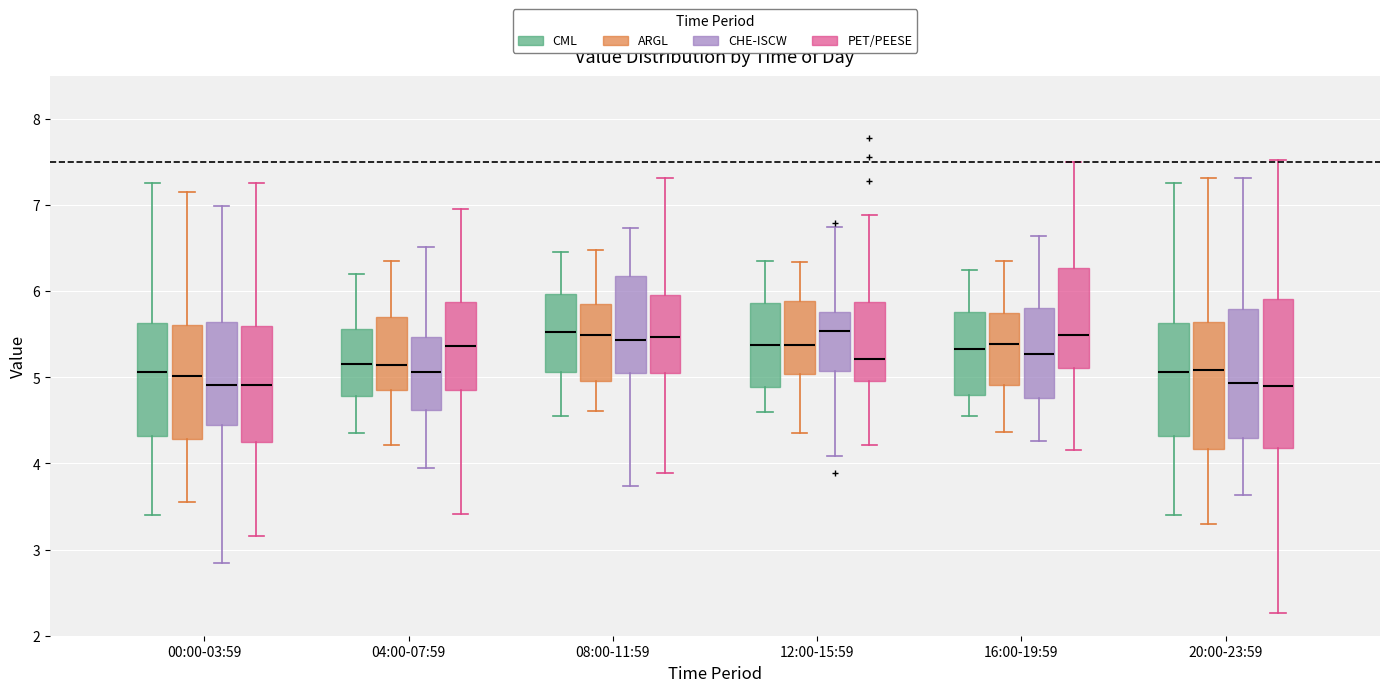

Reading left to right, transcribe this box plot: for each box, give where its median line is, the range the box spans, and where its two whiskers end, as read against the y-axis. The values are not printed on the chart, so give them approximately, as read against the axis.

00:00-03:59 (CML): median 5.1, box 4.3 to 5.6, whiskers 3.4 to 7.3
00:00-03:59 (ARGL): median 5.0, box 4.3 to 5.6, whiskers 3.6 to 7.2
00:00-03:59 (CHE-ISCW): median 4.9, box 4.4 to 5.6, whiskers 2.8 to 7.0
00:00-03:59 (PET/PEESE): median 4.9, box 4.2 to 5.6, whiskers 3.2 to 7.3
04:00-07:59 (CML): median 5.2, box 4.8 to 5.6, whiskers 4.4 to 6.2
04:00-07:59 (ARGL): median 5.1, box 4.9 to 5.7, whiskers 4.2 to 6.3
04:00-07:59 (CHE-ISCW): median 5.1, box 4.6 to 5.5, whiskers 3.9 to 6.5
04:00-07:59 (PET/PEESE): median 5.4, box 4.8 to 5.9, whiskers 3.4 to 7.0
08:00-11:59 (CML): median 5.5, box 5.1 to 6.0, whiskers 4.6 to 6.5
08:00-11:59 (ARGL): median 5.5, box 5.0 to 5.9, whiskers 4.6 to 6.5
08:00-11:59 (CHE-ISCW): median 5.4, box 5.0 to 6.2, whiskers 3.7 to 6.7
08:00-11:59 (PET/PEESE): median 5.5, box 5.0 to 6.0, whiskers 3.9 to 7.3
12:00-15:59 (CML): median 5.4, box 4.9 to 5.9, whiskers 4.6 to 6.4
12:00-15:59 (ARGL): median 5.4, box 5.0 to 5.9, whiskers 4.4 to 6.3
12:00-15:59 (CHE-ISCW): median 5.5, box 5.1 to 5.8, whiskers 4.1 to 6.7
12:00-15:59 (PET/PEESE): median 5.2, box 5.0 to 5.9, whiskers 4.2 to 6.9
16:00-19:59 (CML): median 5.3, box 4.8 to 5.8, whiskers 4.6 to 6.3
16:00-19:59 (ARGL): median 5.4, box 4.9 to 5.7, whiskers 4.4 to 6.4
16:00-19:59 (CHE-ISCW): median 5.3, box 4.8 to 5.8, whiskers 4.3 to 6.6
16:00-19:59 (PET/PEESE): median 5.5, box 5.1 to 6.3, whiskers 4.2 to 7.5
20:00-23:59 (CML): median 5.1, box 4.3 to 5.6, whiskers 3.4 to 7.3
20:00-23:59 (ARGL): median 5.1, box 4.2 to 5.6, whiskers 3.3 to 7.3
20:00-23:59 (CHE-ISCW): median 4.9, box 4.3 to 5.8, whiskers 3.6 to 7.3
20:00-23:59 (PET/PEESE): median 4.9, box 4.2 to 5.9, whiskers 2.3 to 7.5